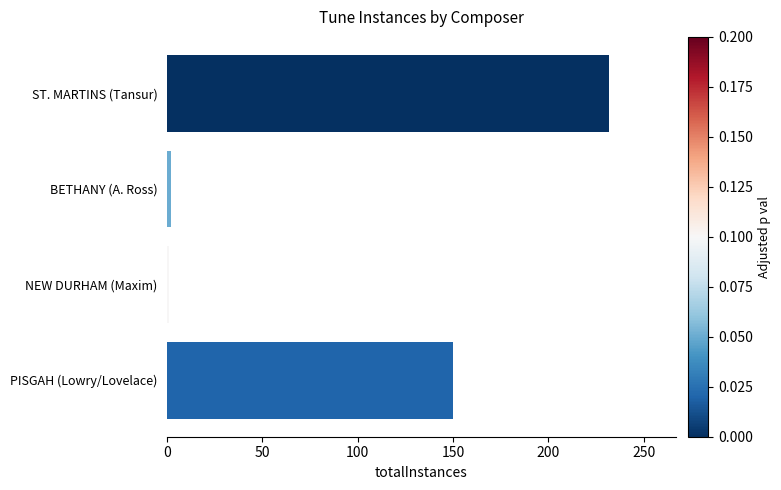

What is the ratio of the value at PISGAH (Lowry/Lovelace) to the value at ST. MARTINS (Tansur)?

0.6